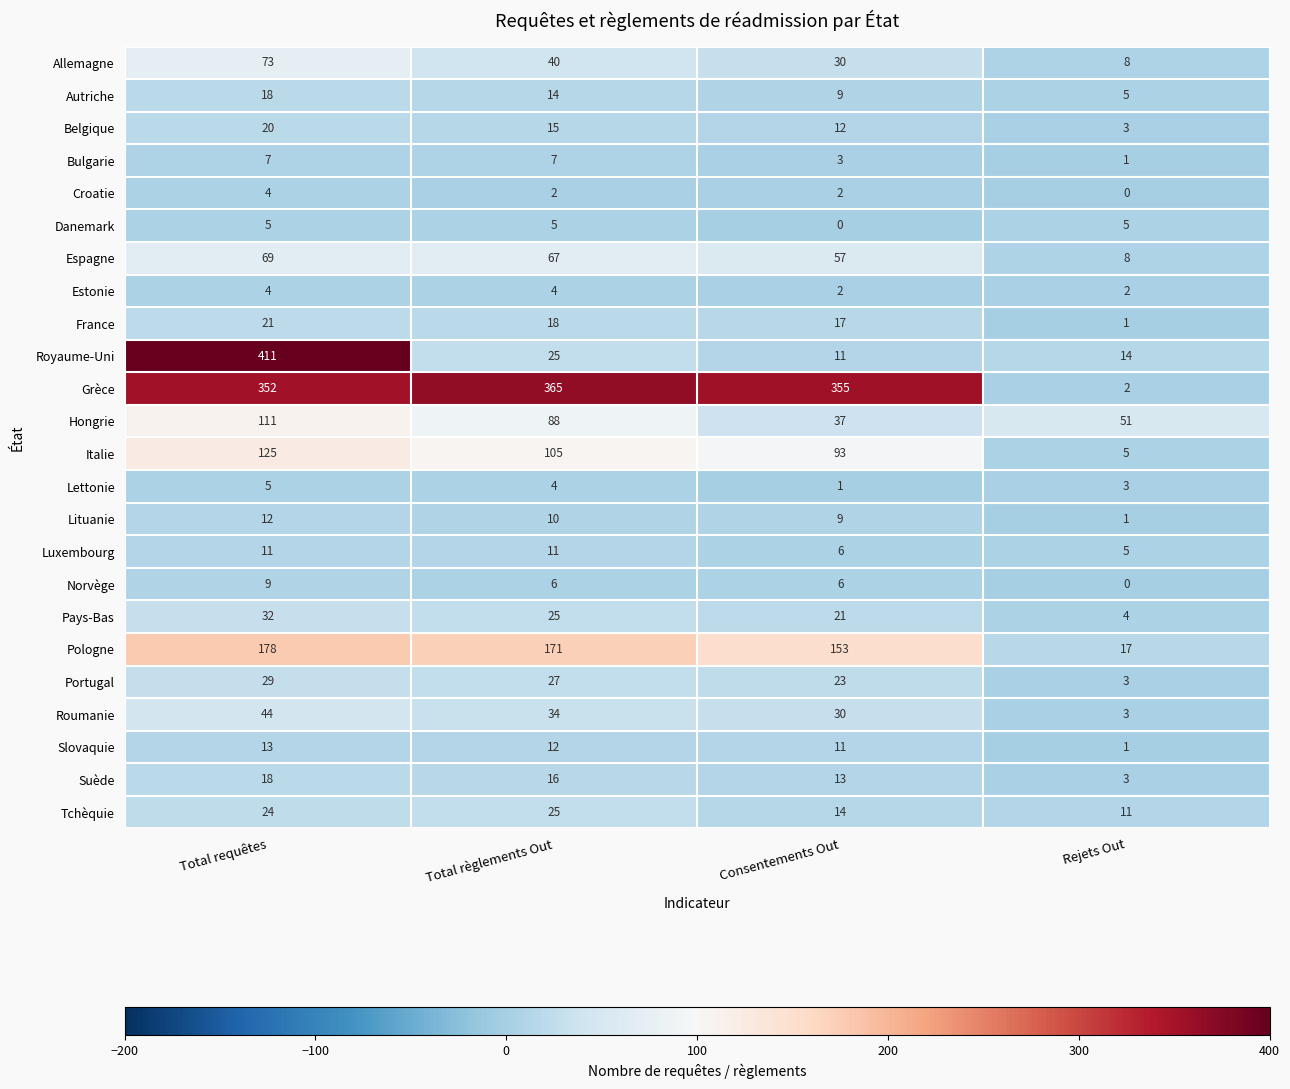

At which label is Royaume-Uni closest to 211?

Total règlements Out